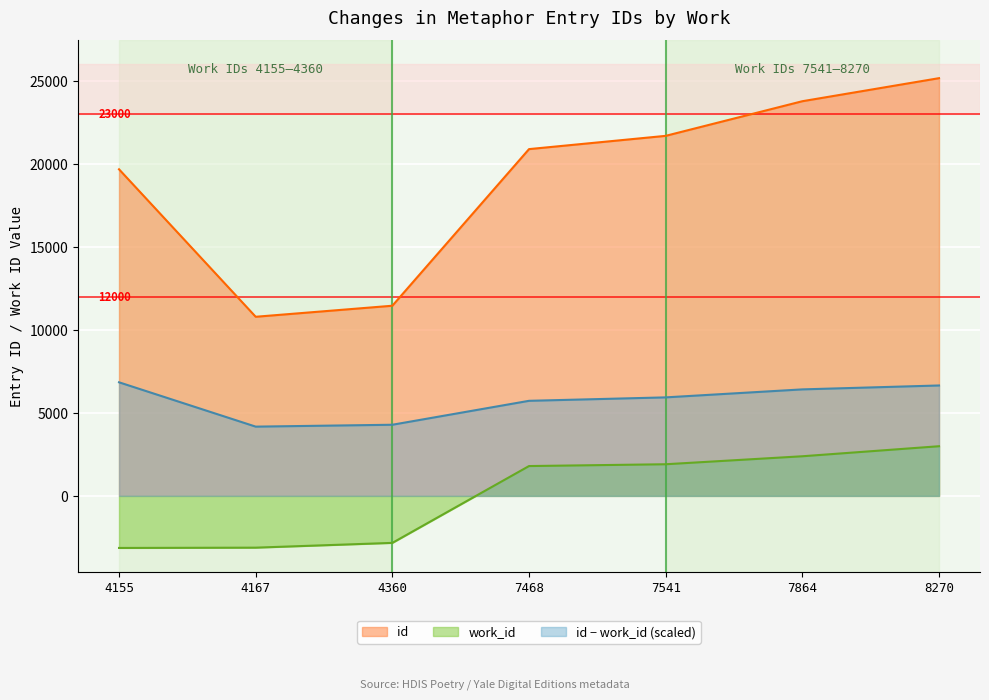

True or false: id and work_id_raw intersect in this chart.

False